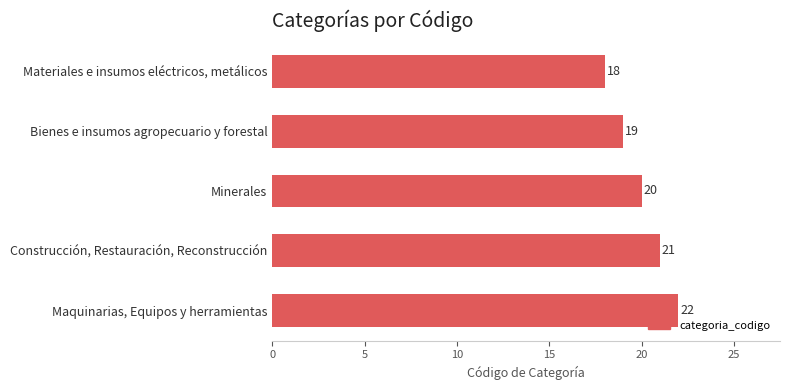

Is it true that the value at Construcción, Restauración, Reconstrucción is 21?

True